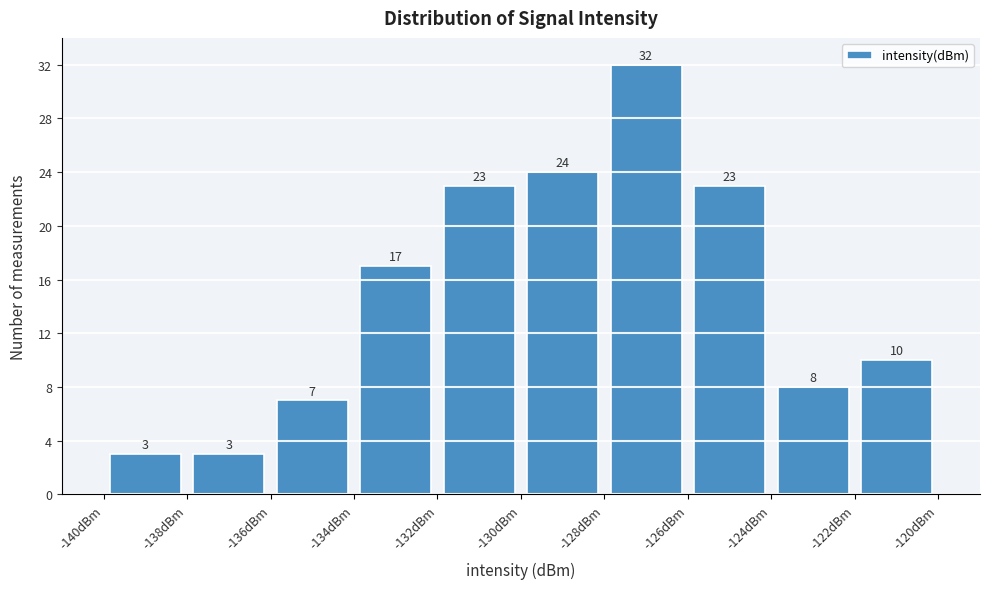

Reading left to right, transcribe this chart: for each bar, give the range it covers on the x-axis and its height.

-140 to -138: 3
-138 to -136: 3
-136 to -134: 7
-134 to -132: 17
-132 to -130: 23
-130 to -128: 24
-128 to -126: 32
-126 to -124: 23
-124 to -122: 8
-122 to -120: 10